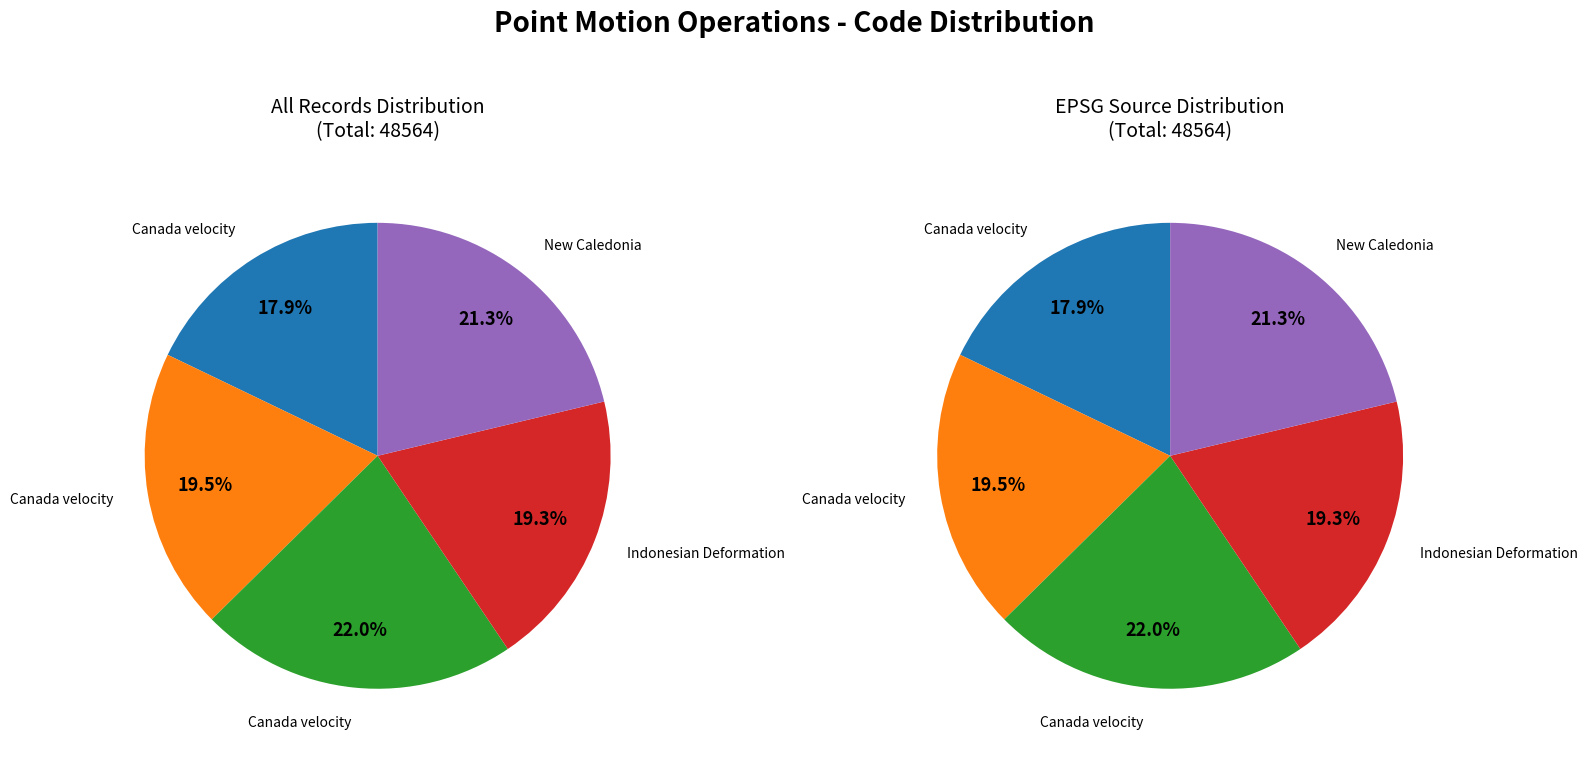

What portion of the pie excludes Indonesian Deformation Model 2020?

80.7%